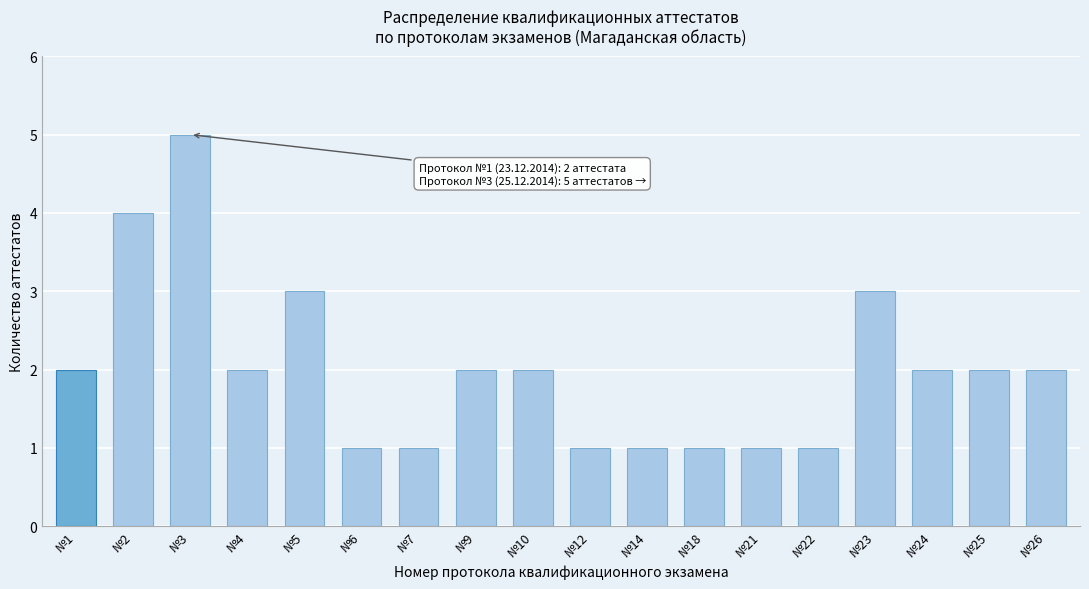

Reading left to right, extract all data points from this chart.

2	4	5	2	3	1	1	2	2	1	1	1	1	1	3	2	2	2